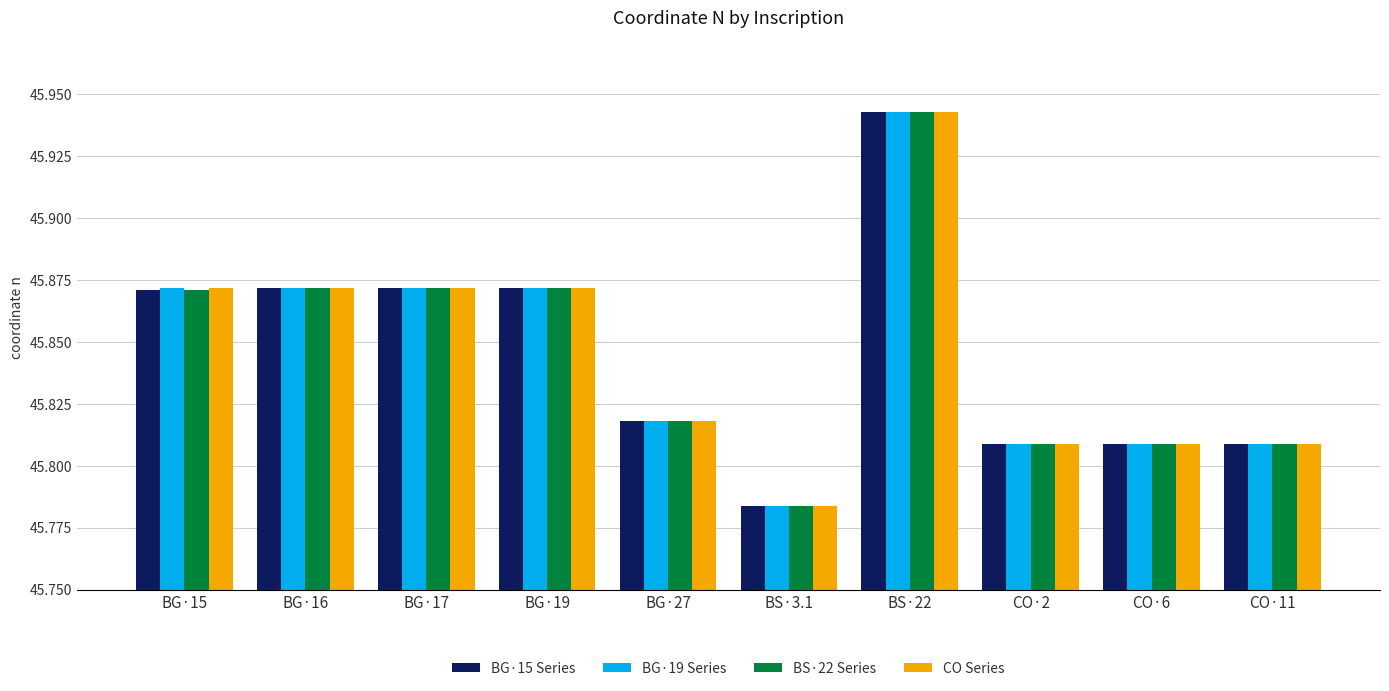

What is the sum of the CO Series values at CO·6 and BS·22?

91.8